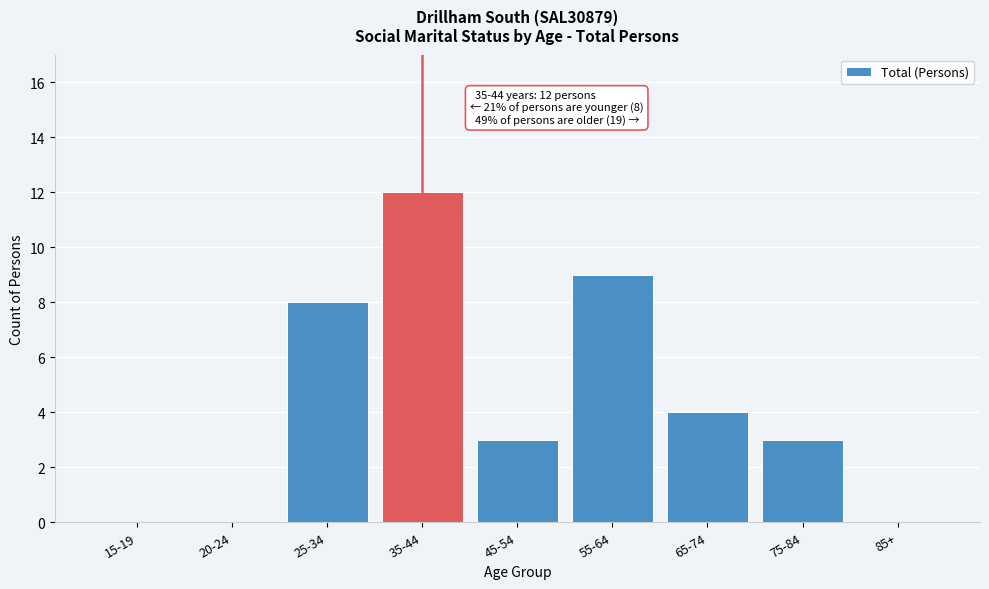

Reading right to left, list all the values displayed in this chart.

85+=0	75-84=3	65-74=4	55-64=9	45-54=3	35-44=12	25-34=8	20-24=0	15-19=0